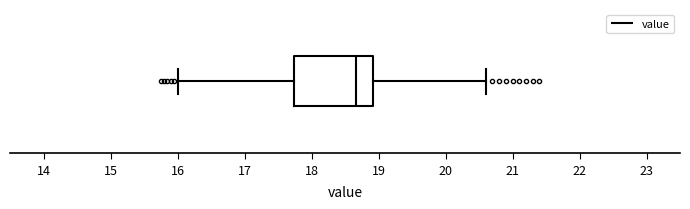

Transcribe this box plot: give where the median line is, the range the box spans, and where the two whiskers end, as read against the x-axis. The values are not printed on the chart, so give them approximately, as read against the axis.

median 18.7, box 17.7 to 18.9, whiskers 16.0 to 20.6